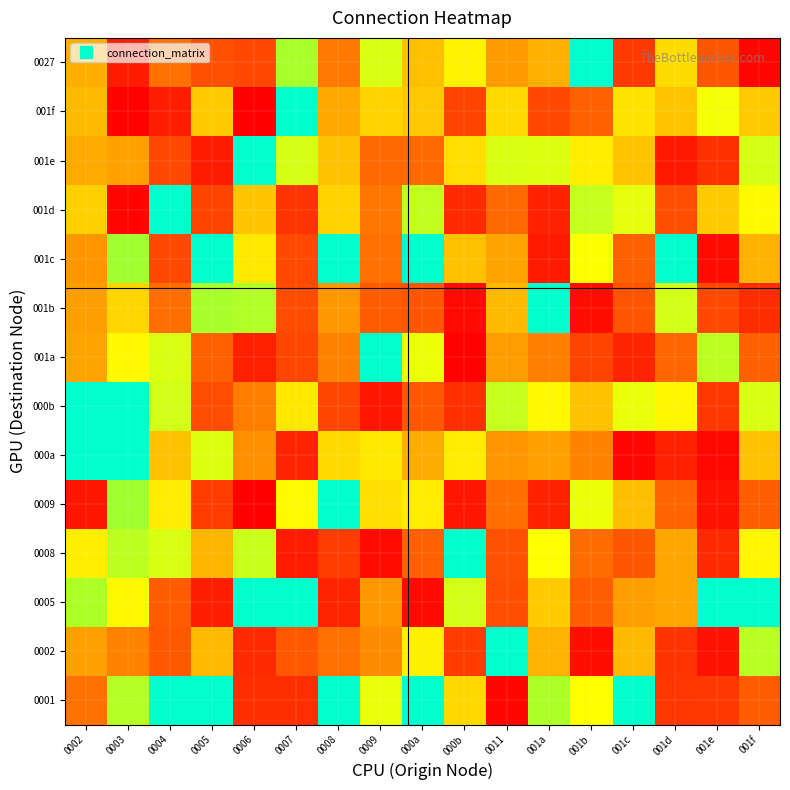

Which has a higher value, 001d or 0009?

0009